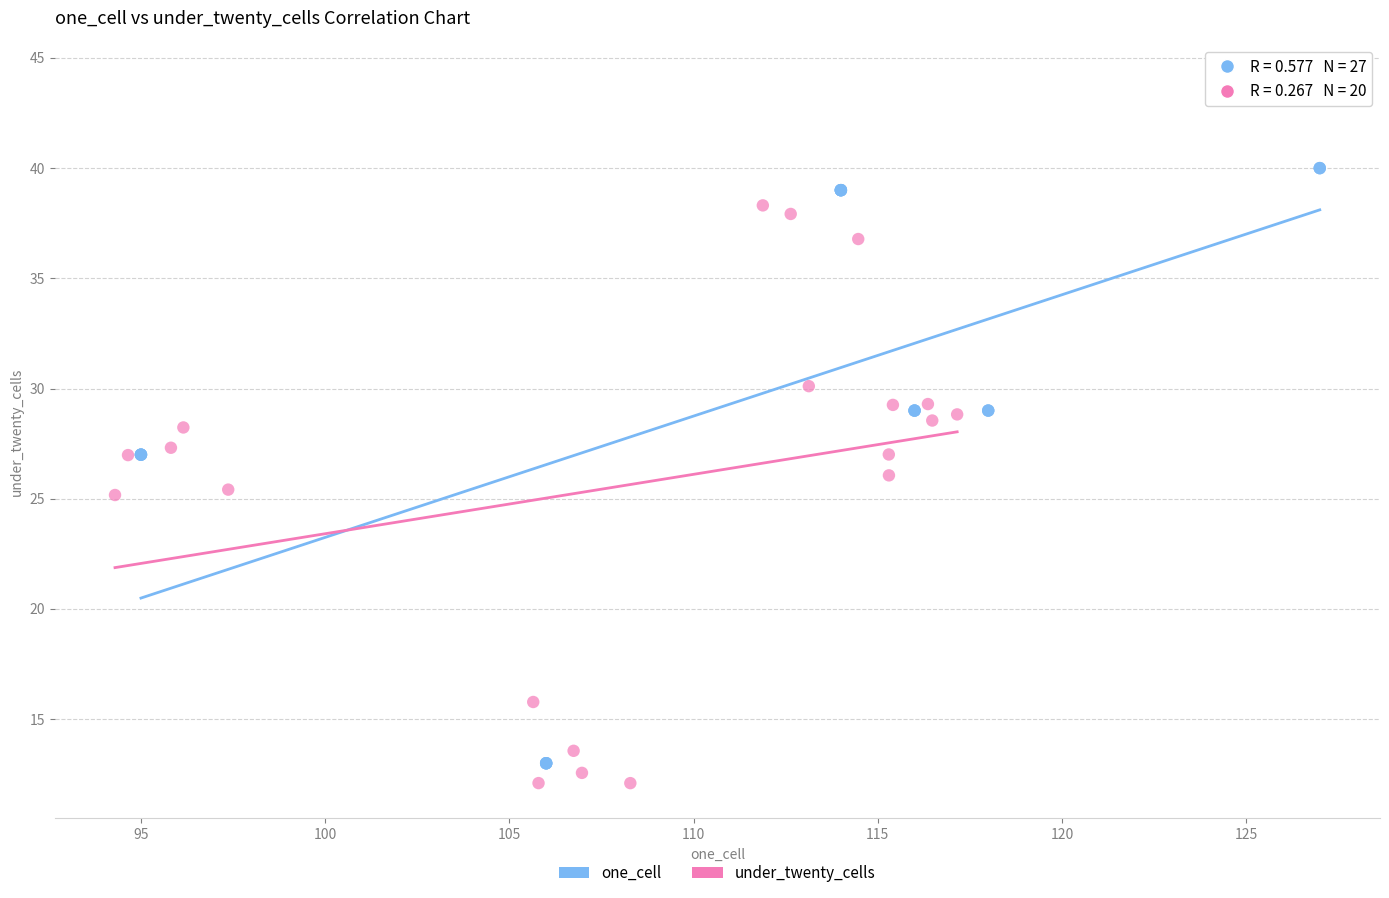

Which series reaches the maximum Y coordinate?

one_cell